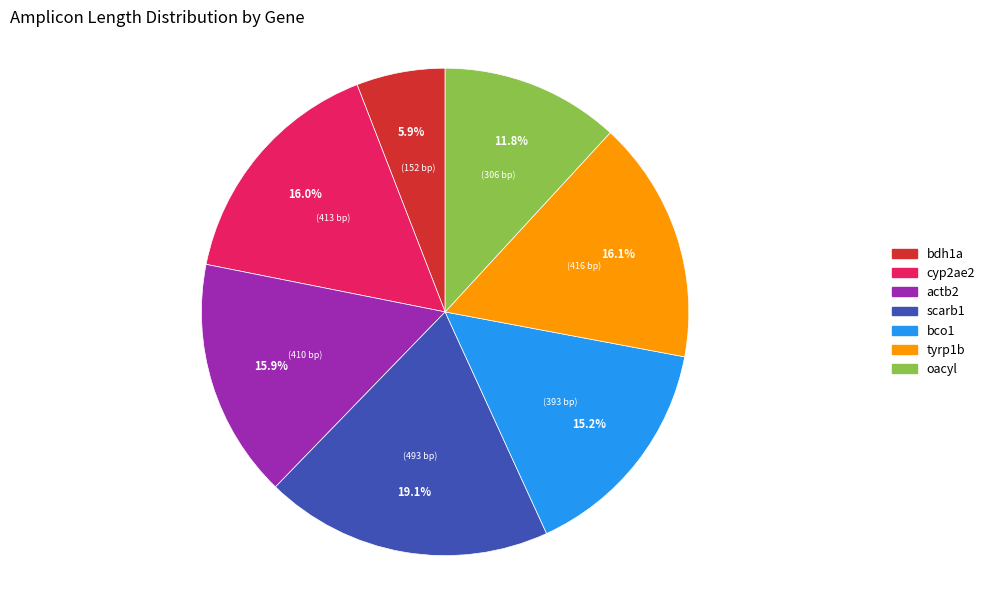

Count the number of slices in the pie.

7